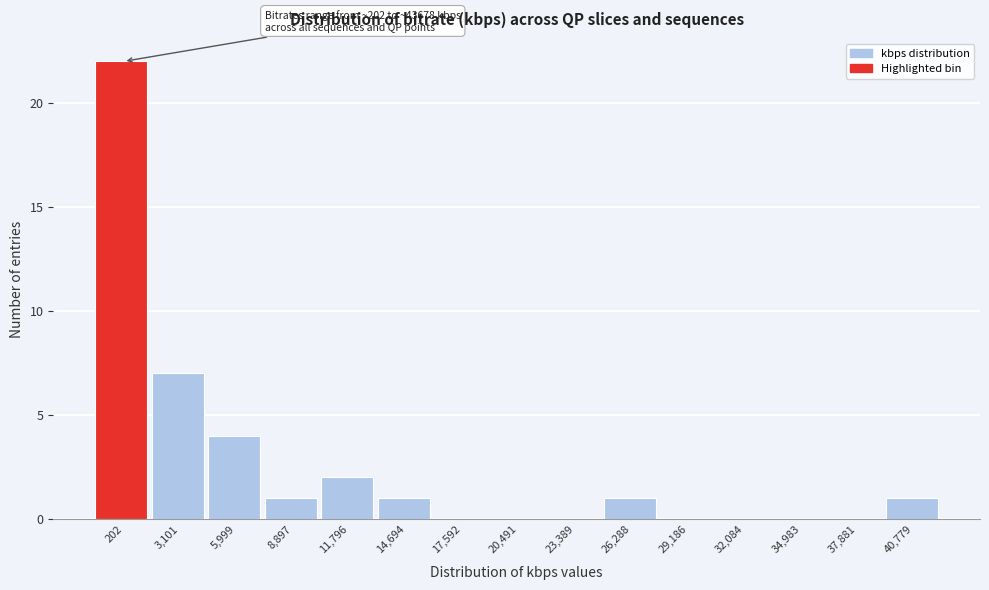

Reading left to right, what are all the values shown in this chart?

202=22	3,101=7	5,999=4	8,897=1	11,796=2	14,694=1	17,592=0	20,491=0	23,389=0	26,288=1	29,186=0	32,084=0	34,983=0	37,881=0	40,779=1